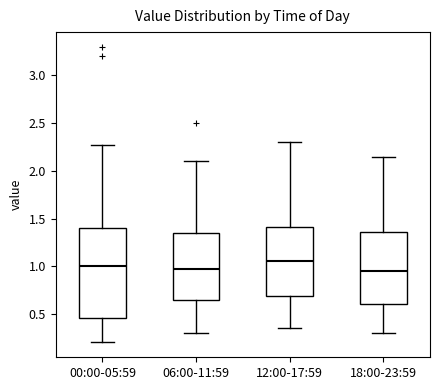

Reading left to right, transcribe this box plot: for each box, give where its median line is, the range the box spans, and where its two whiskers end, as read against the y-axis. The values are not printed on the chart, so give them approximately, as read against the axis.

00:00-05:59: median 1.00, box 0.45 to 1.40, whiskers 0.20 to 2.25
06:00-11:59: median 1.00, box 0.65 to 1.35, whiskers 0.30 to 2.10
12:00-17:59: median 1.05, box 0.70 to 1.40, whiskers 0.35 to 2.30
18:00-23:59: median 0.95, box 0.60 to 1.35, whiskers 0.30 to 2.15